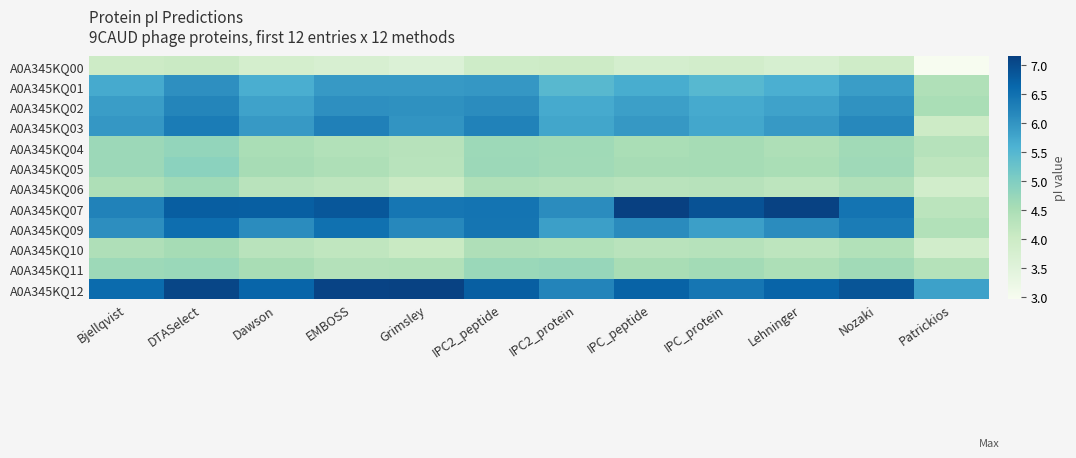

Count the number of categories in the chart.

12